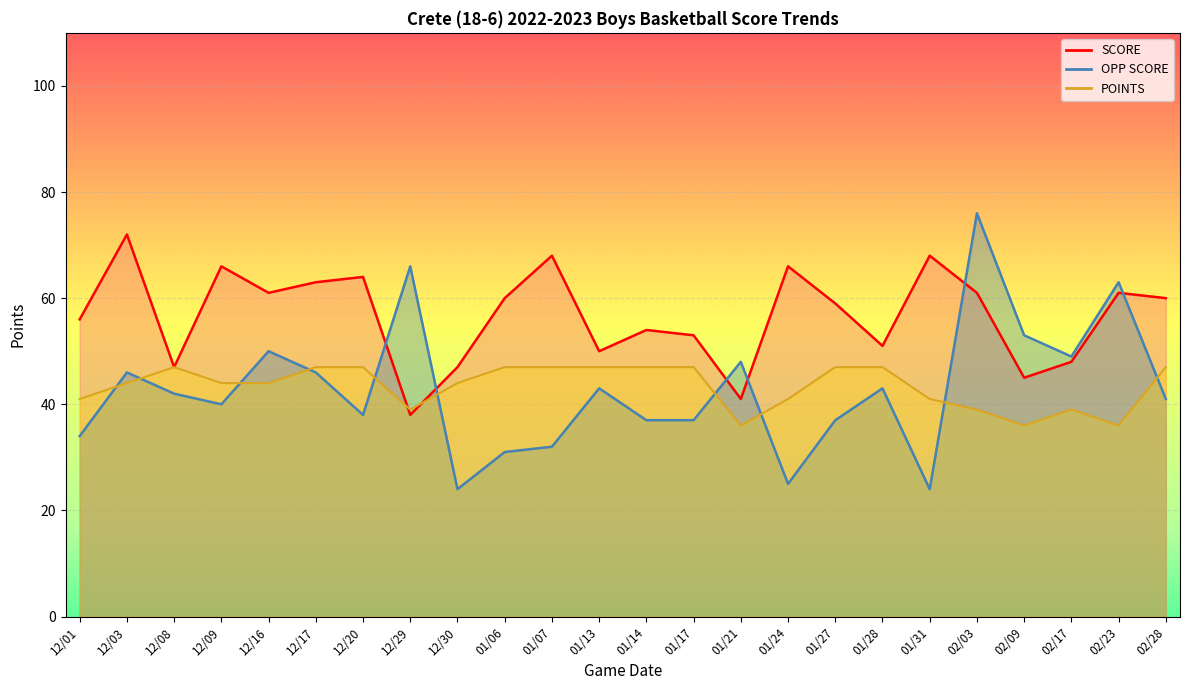

True or false: SCORE and OPP SCORE intersect in this chart.

True